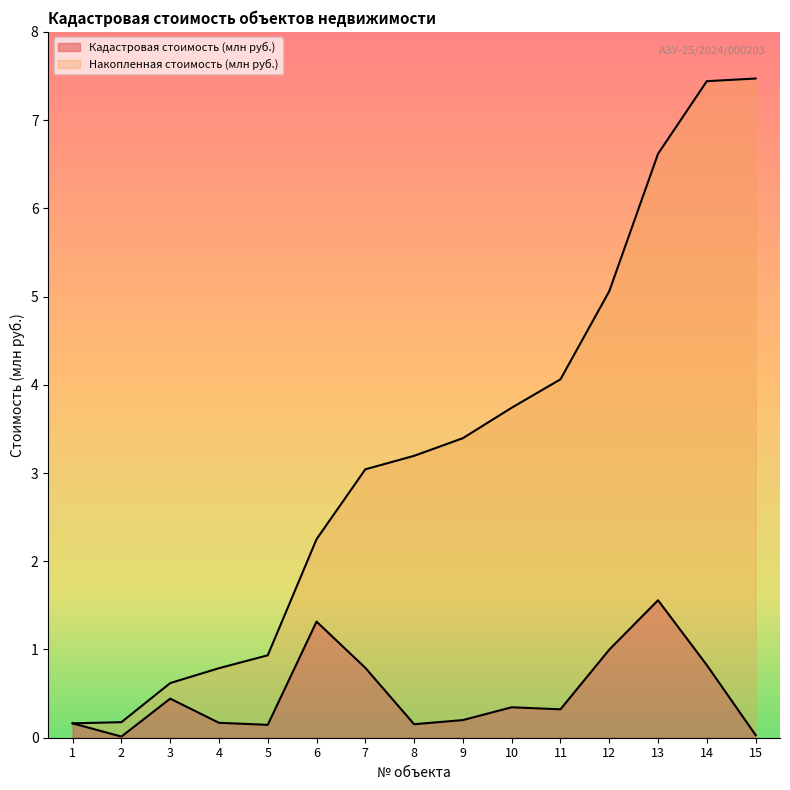

What value does the Накопленная стоимость (млн руб.) series have at 10?

3.7